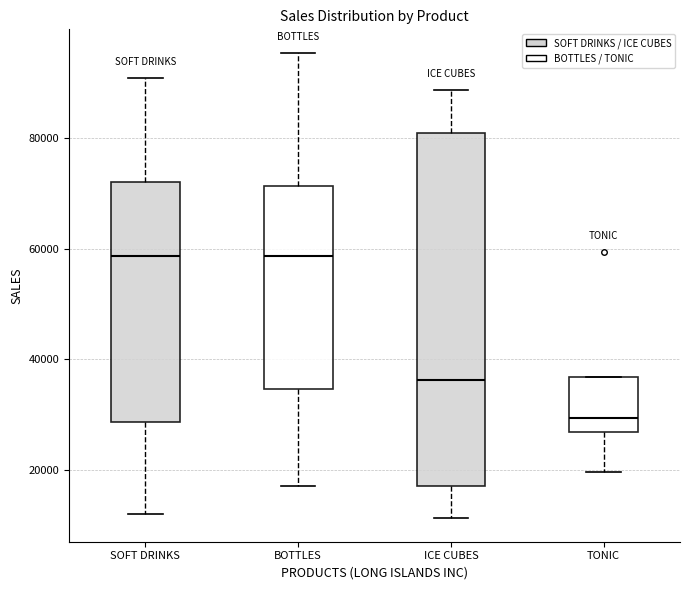

Reading left to right, transcribe this box plot: for each box, give where its median line is, the range the box spans, and where its two whiskers end, as read against the y-axis. The values are not printed on the chart, so give them approximately, as read against the axis.

SOFT DRINKS: median 58000, box 28000 to 72000, whiskers 12000 to 90000
BOTTLES: median 58000, box 34000 to 72000, whiskers 18000 to 96000
ICE CUBES: median 36000, box 16000 to 80000, whiskers 12000 to 88000
TONIC: median 30000, box 26000 to 36000, whiskers 20000 to 36000